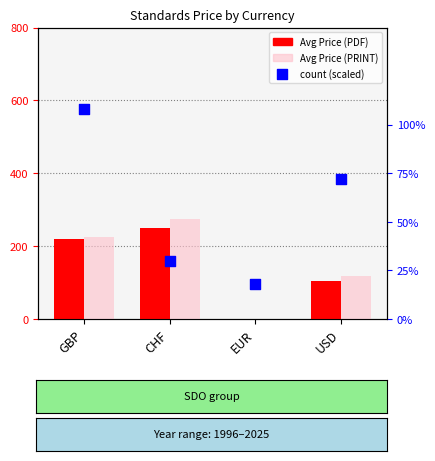

Which series reaches the maximum Y coordinate?

Avg Price (PRINT)